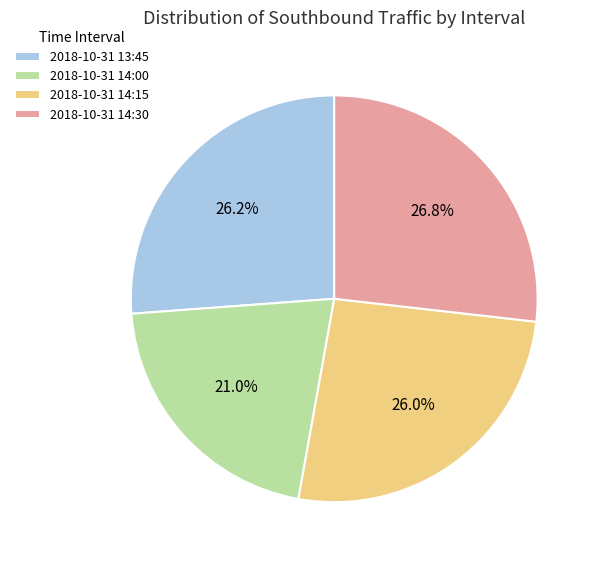

What is the largest slice in the pie chart?

2018-10-31 14:30